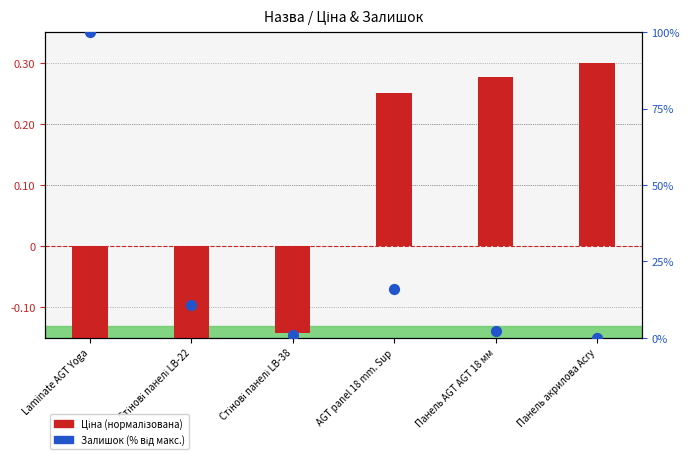

At which category is the sum across all series the highest?

Laminate AGT Yoga